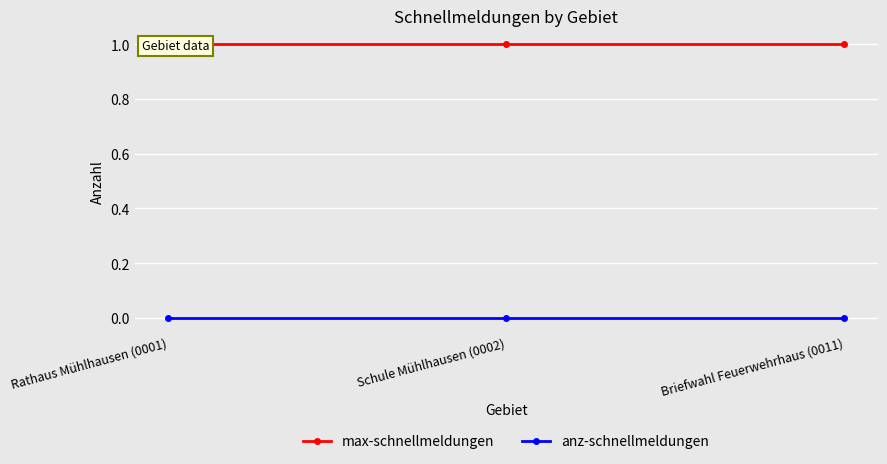

Reading left to right, what are all the values shown in this chart?

max-schnellmeldungen: Rathaus Mühlhausen (0001)=1	Schule Mühlhausen (0002)=1	Briefwahl Feuerwehrhaus (0011)=1
anz-schnellmeldungen: Rathaus Mühlhausen (0001)=0	Schule Mühlhausen (0002)=0	Briefwahl Feuerwehrhaus (0011)=0